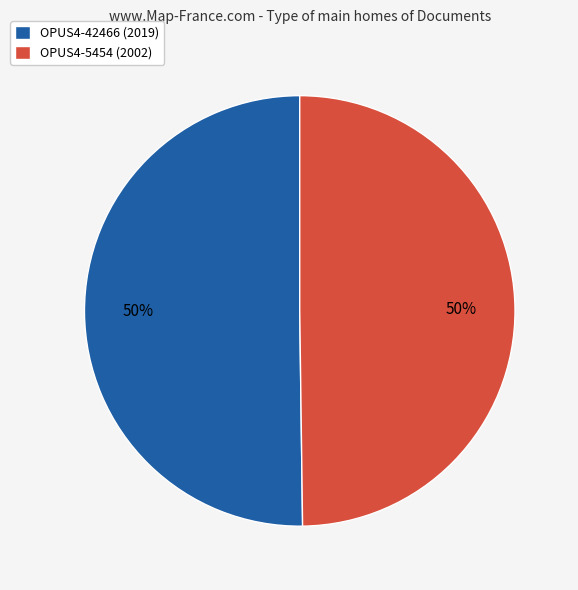

How many segments does this pie chart have?

2